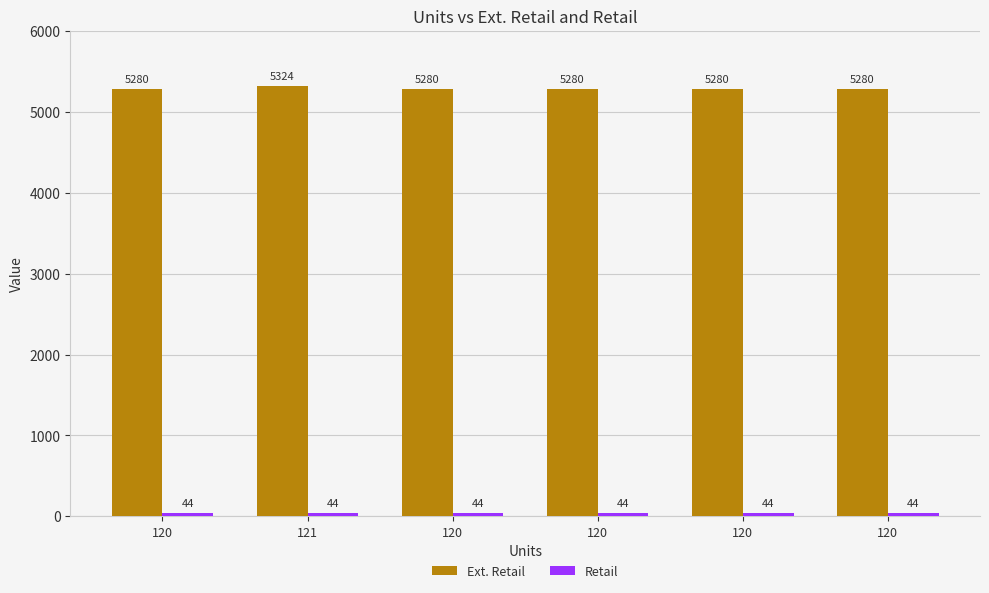

Which label corresponds to the smallest value in the chart?

120